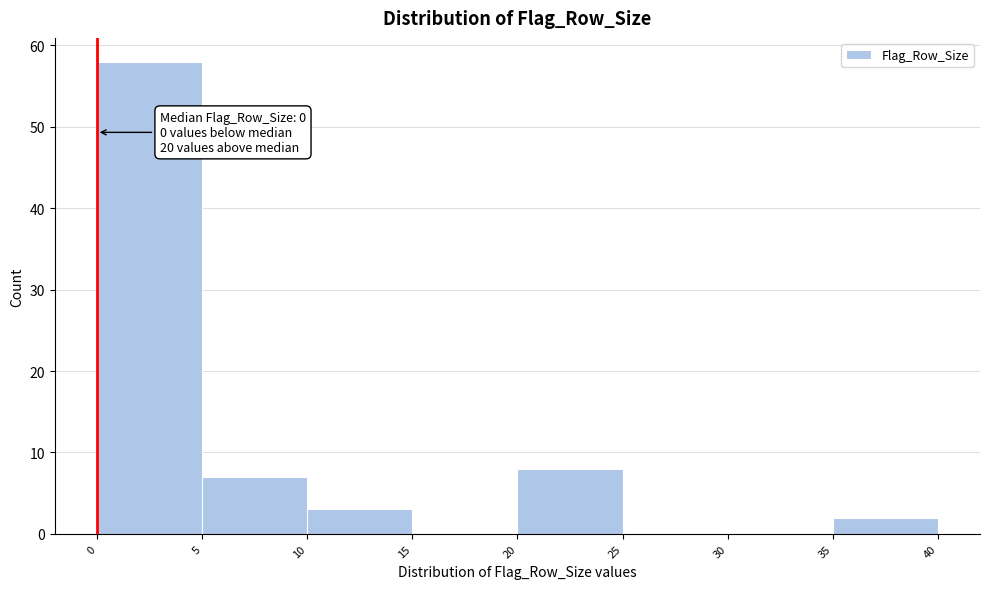

Over which range of the x-axis is the bar tallest?

0 to 5